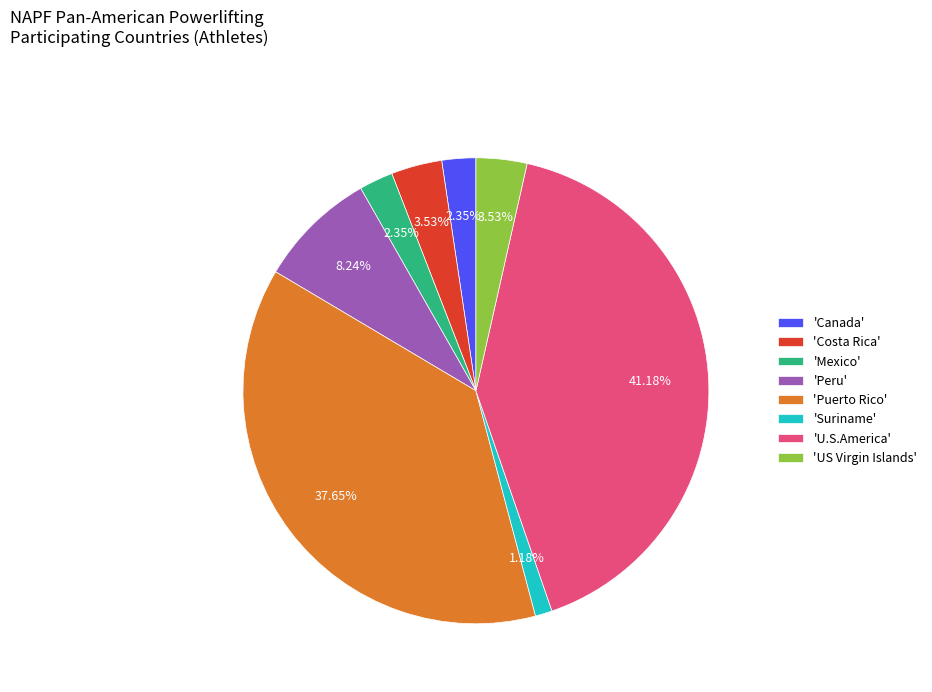

Count the number of slices in the pie.

8